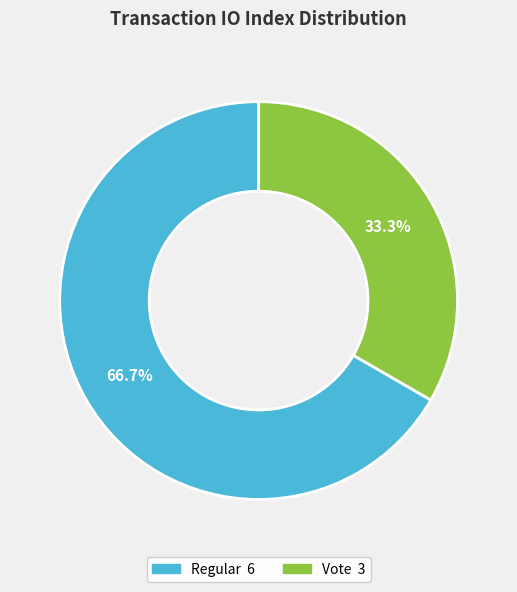

Does any single category account for the majority?

Yes